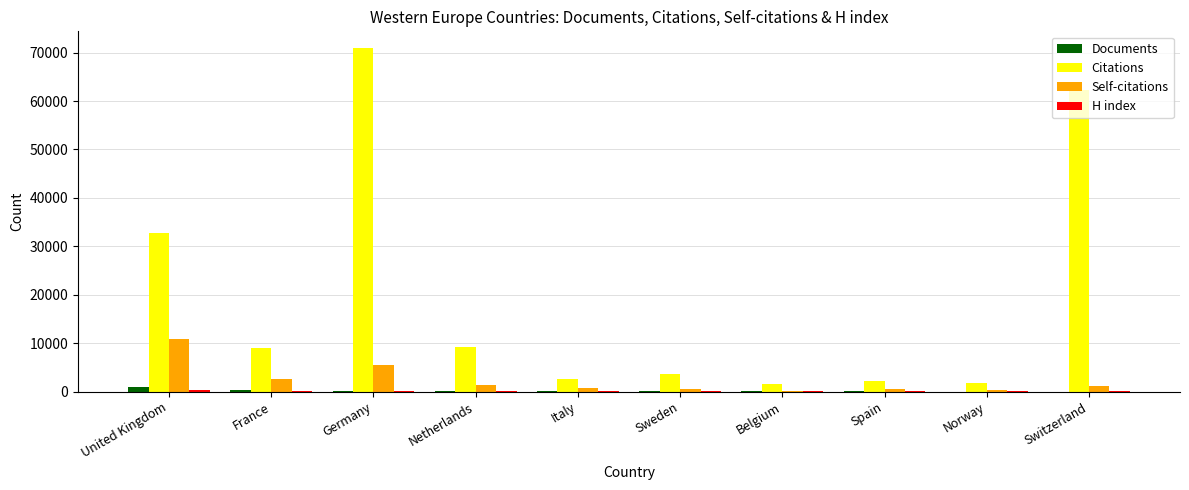

Which category has the highest value across all series?

Germany